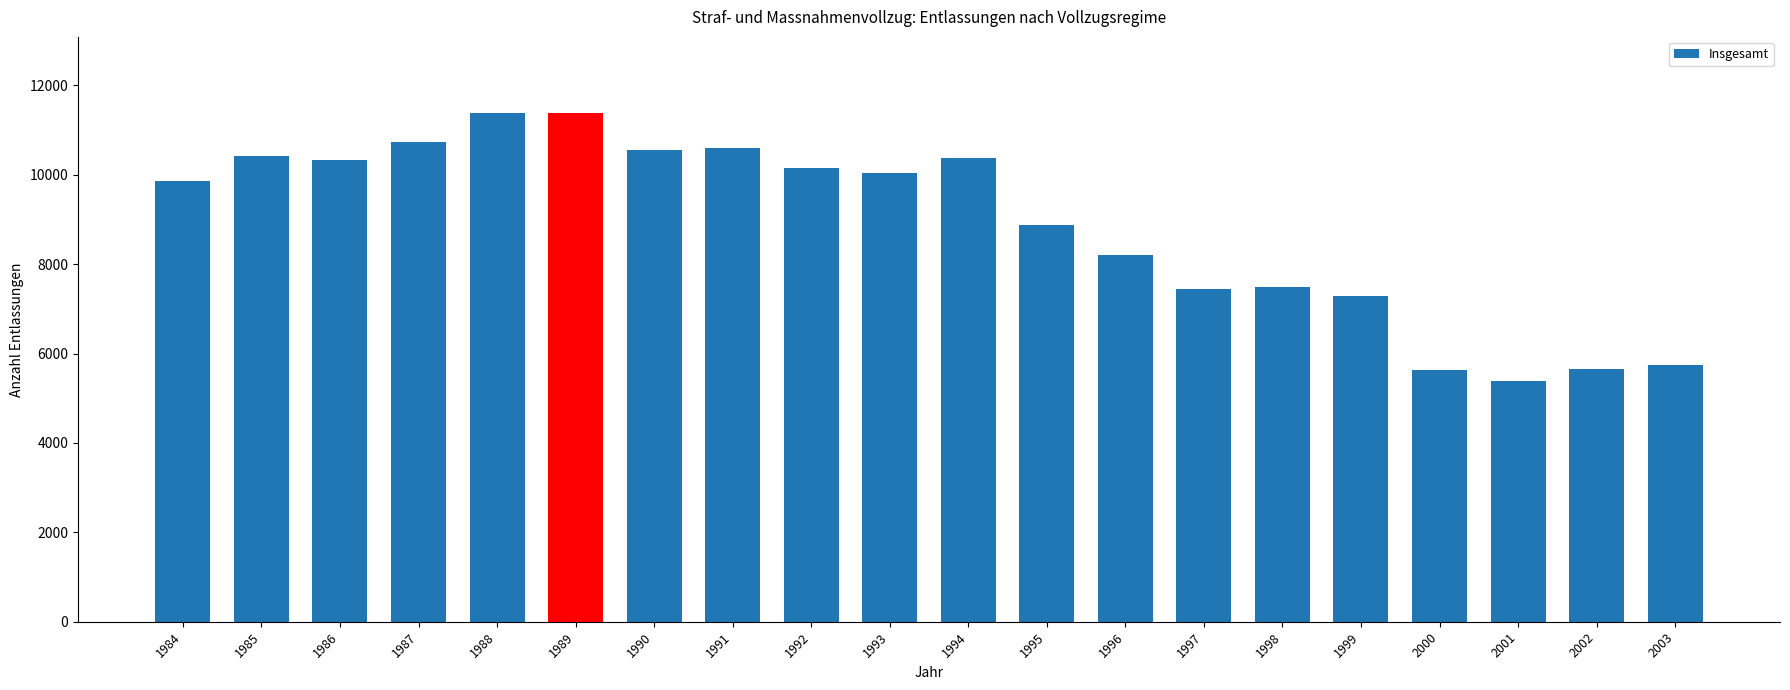

True or false: the data shows 1991 at 1999.

False